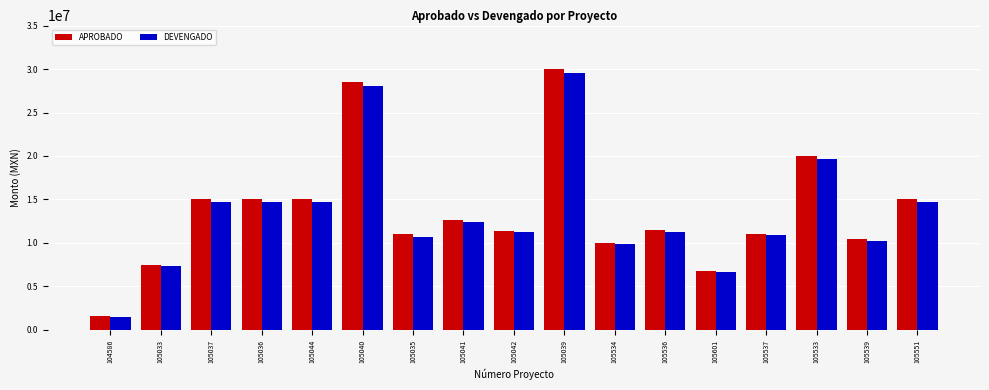

Are the bars horizontal?

No